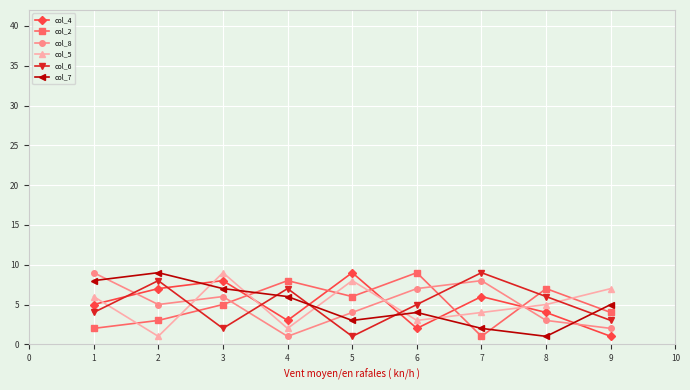

Reading left to right, list all the values displayed in this chart.

col_4: 5	7	8	3	9	2	6	4	1
col_2: 2	3	5	8	6	9	1	7	4
col_8: 9	5	6	1	4	7	8	3	2
col_5: 6	1	9	2	8	3	4	5	7
col_6: 4	8	2	7	1	5	9	6	3
col_7: 8	9	7	6	3	4	2	1	5